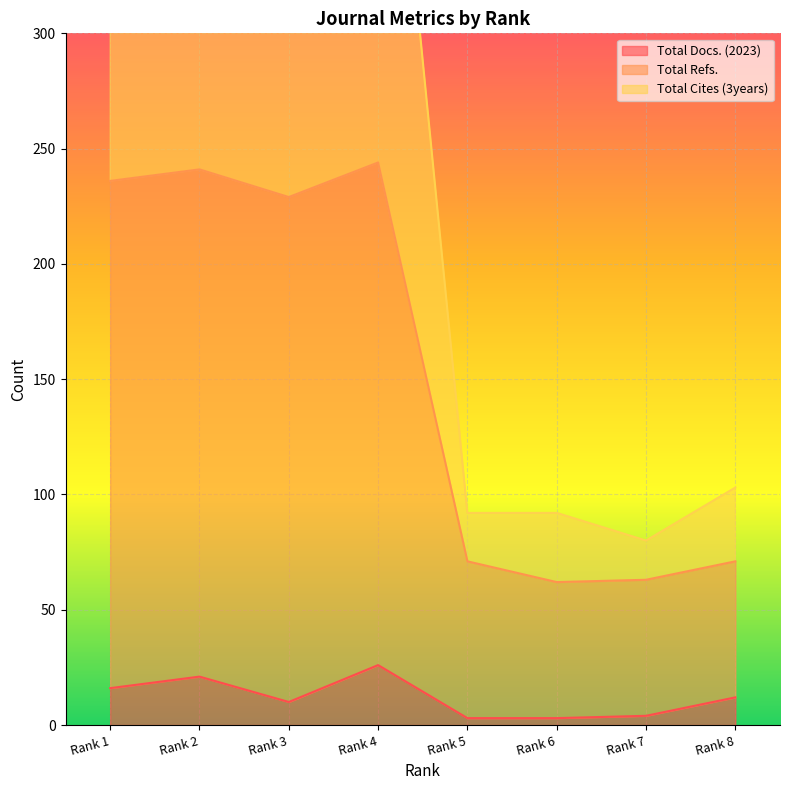

Reading left to right, extract all data points from this chart.

Total Docs. (2023): Rank 1=16	Rank 2=21	Rank 3=10	Rank 4=26	Rank 5=3	Rank 6=3	Rank 7=4	Rank 8=12
Total Refs.: Rank 1=236	Rank 2=241	Rank 3=229	Rank 4=244	Rank 5=71	Rank 6=62	Rank 7=63	Rank 8=71
Total Cites (3years): Rank 1=456	Rank 2=503	Rank 3=478	Rank 4=484	Rank 5=92	Rank 6=92	Rank 7=80	Rank 8=103